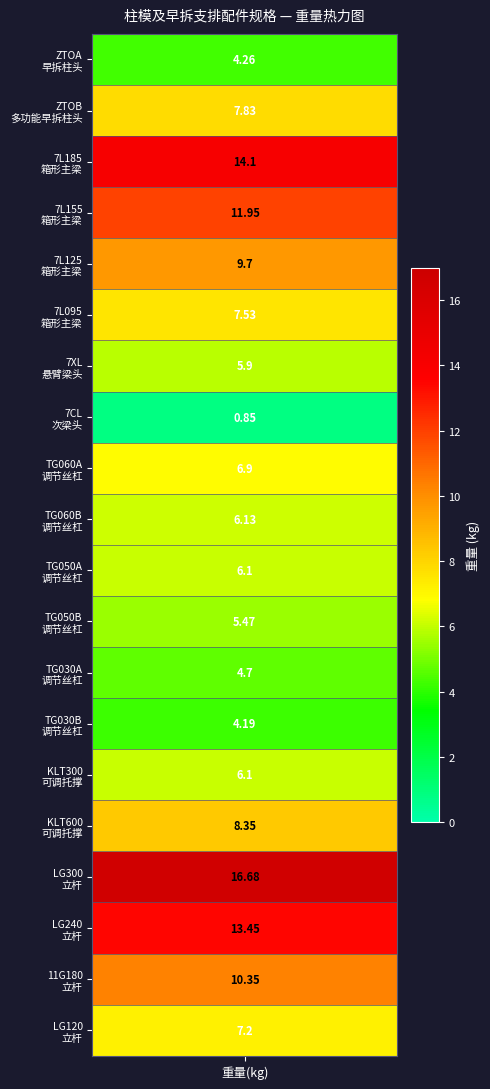

What is the sum of the values at 13 and 5?

11.7